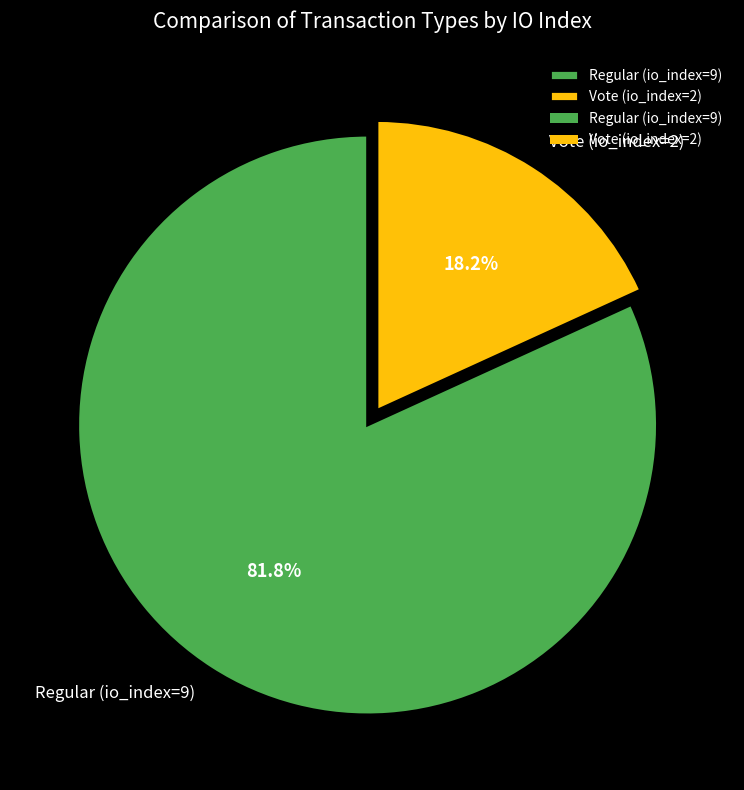

To the nearest percent, what percentage of the pie is Regular (io_index=9)?

82%